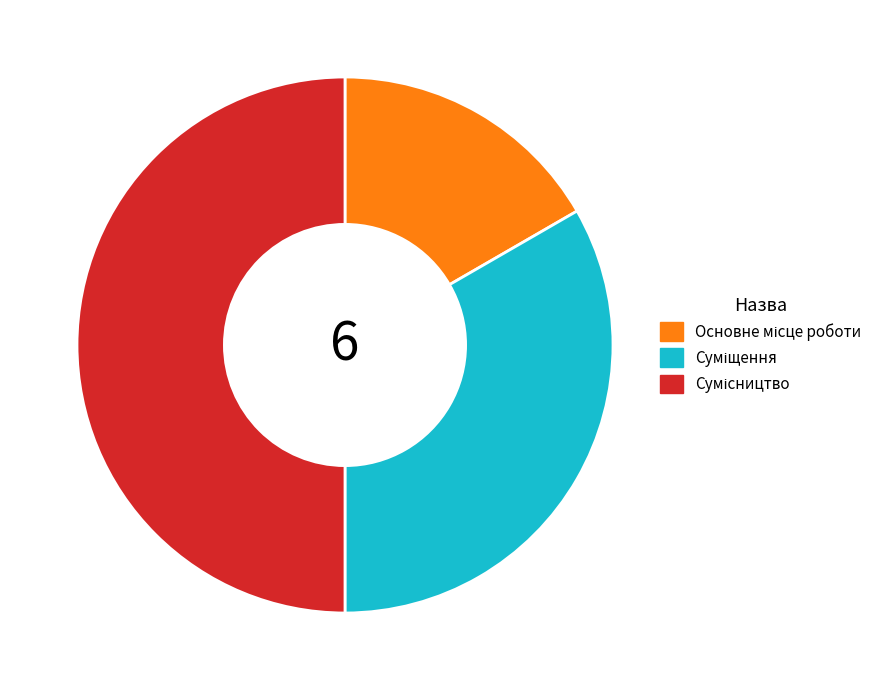

Combined, do Сумісництво and Суміщення account for over 50%?

Yes